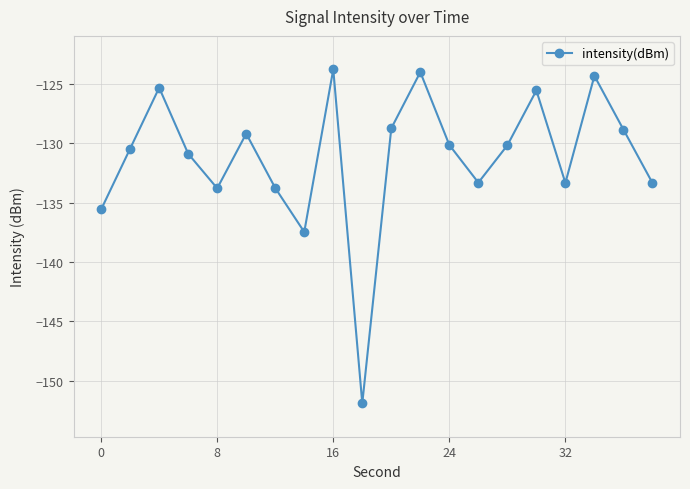

What is the value of the 9th point from the left?

-123.7